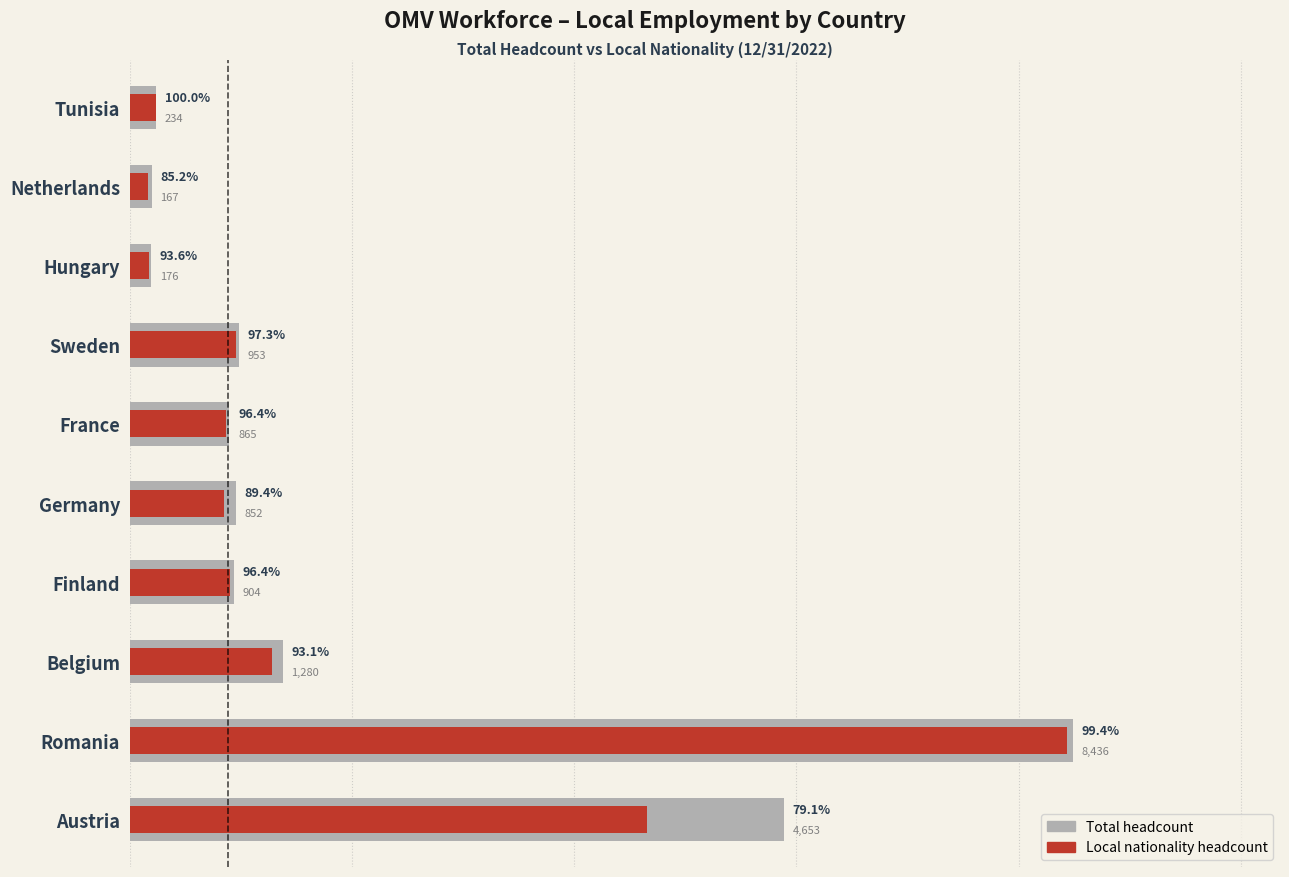

Is the value of Local nationality headcount at 5 greater than the value of Total headcount at 5?

No